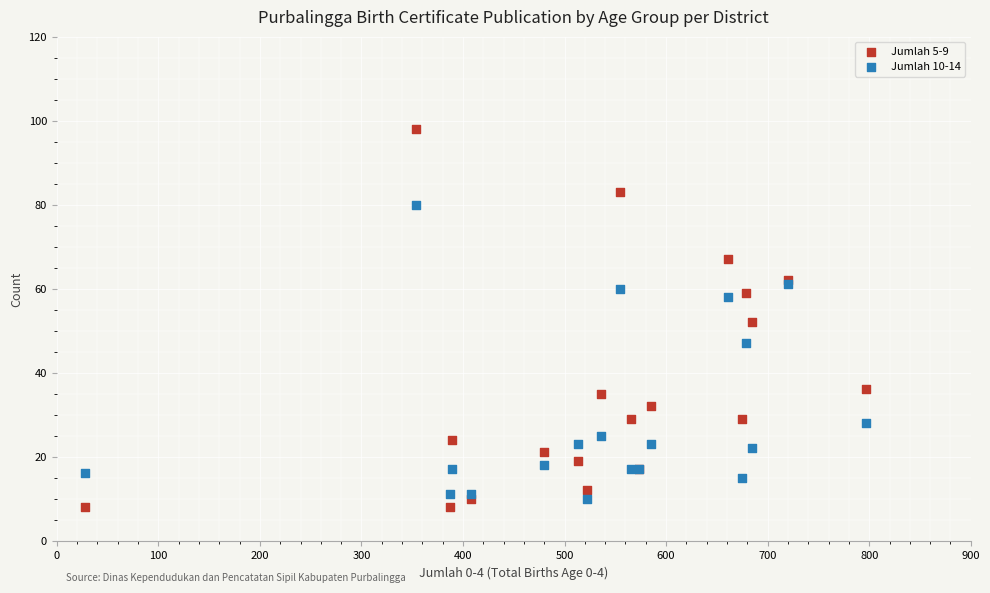

What are all the series names shown in the legend?

Jumlah 5-9, Jumlah 10-14